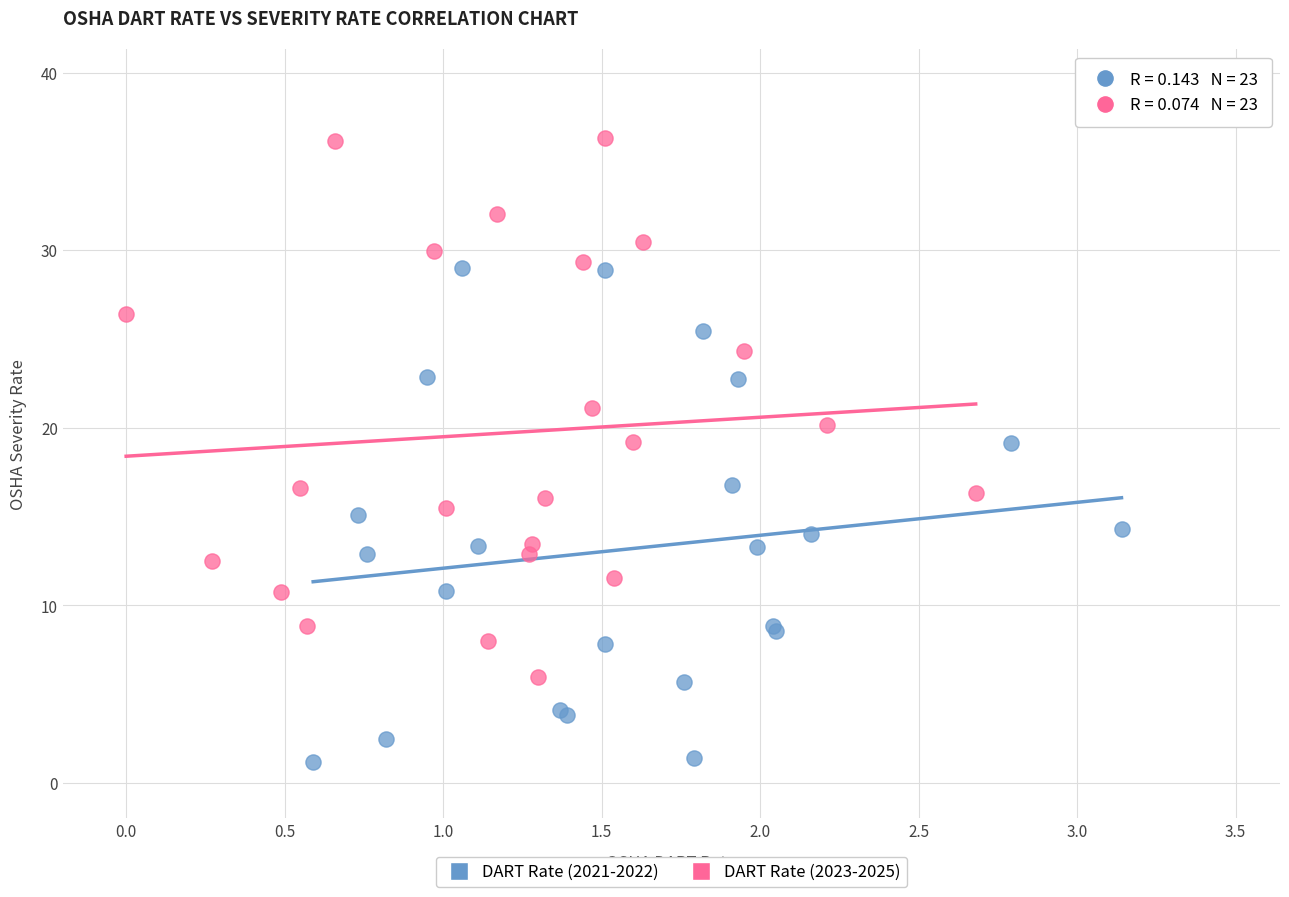

What are all the series names shown in the legend?

DART Rate (2021-2022), DART Rate (2023-2025)